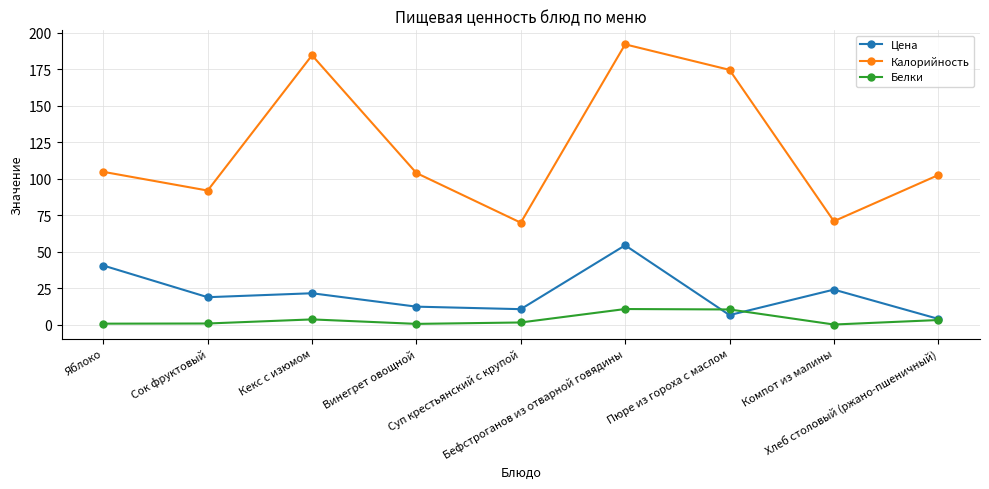

Rank the series by their maximum value, from lowest to highest.

Белки, Цена, Калорийность